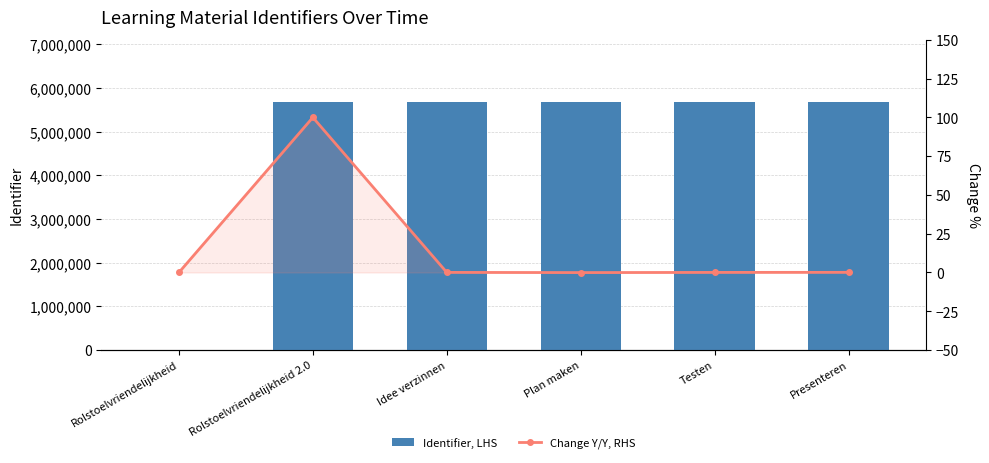

True or false: Change Y/Y, RHS has a value of 0.0 at Presenteren.

False